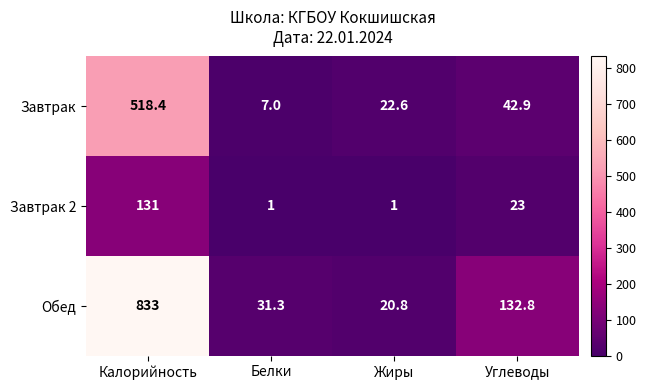

Which series has the widest spread of values?

Обед